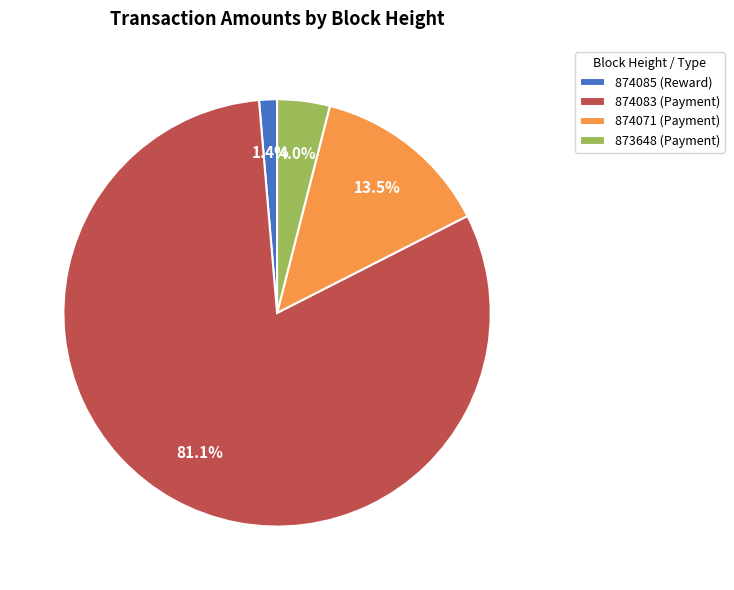

To the nearest percent, what percentage of the pie is 874083 (Payment)?

81%